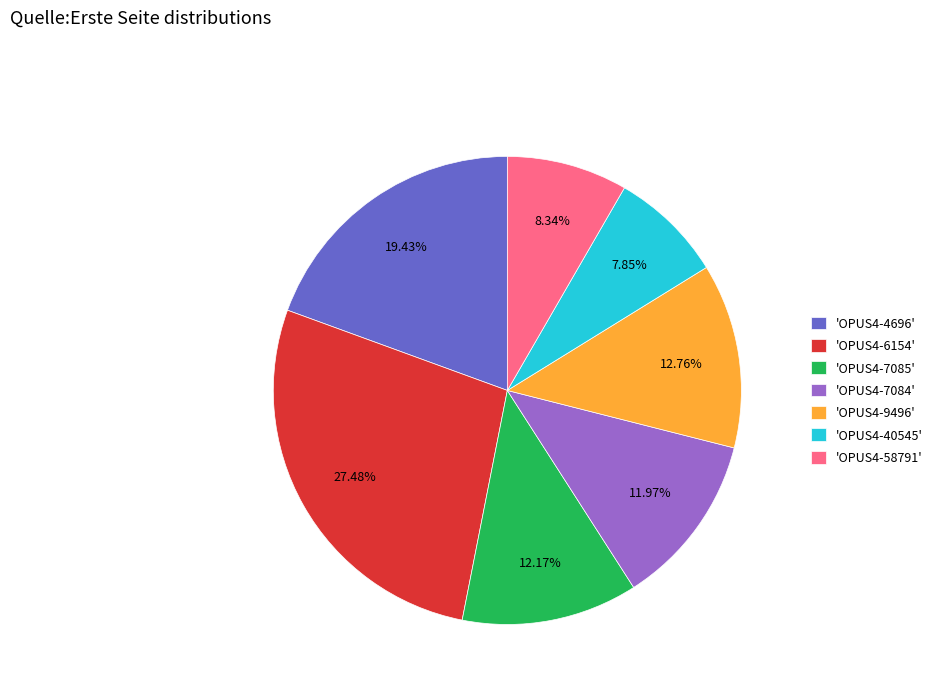

Which has a higher value, 'OPUS4-6154' or 'OPUS4-58791'?

'OPUS4-6154'